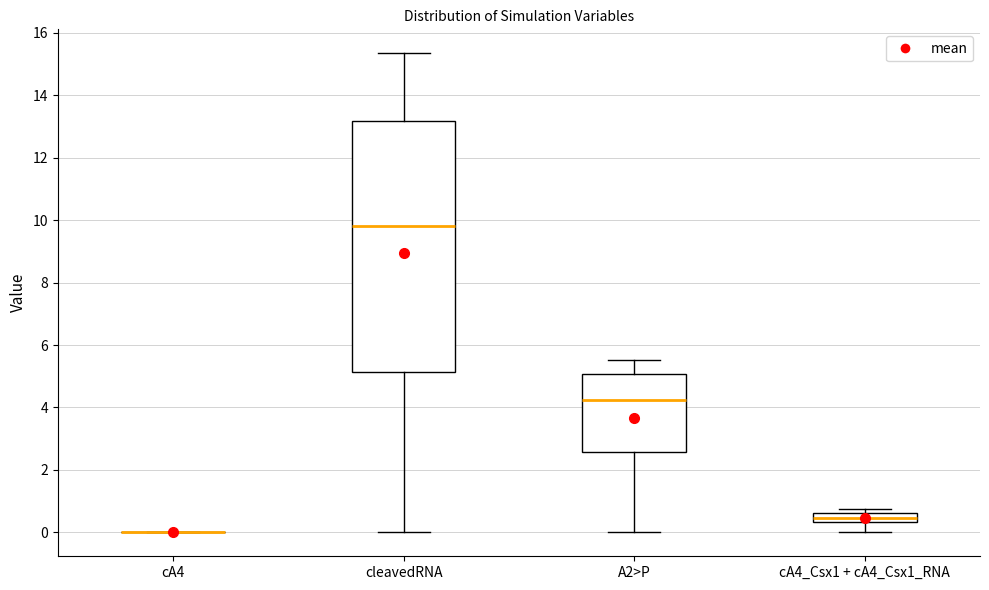

Which box is the tallest, from its lower edge to its upper edge?

cleavedRNA